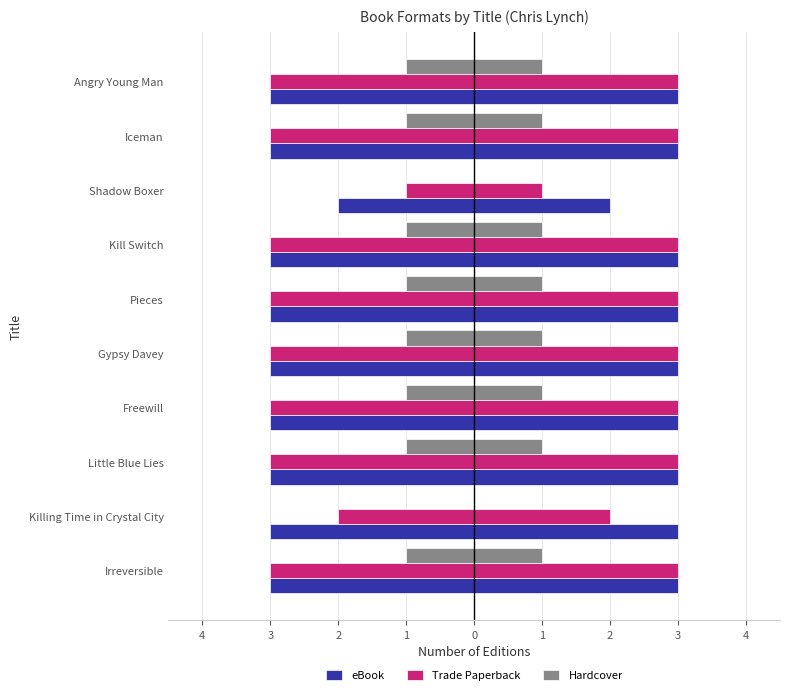

What is the total value across all series at Gypsy Davey?

-7